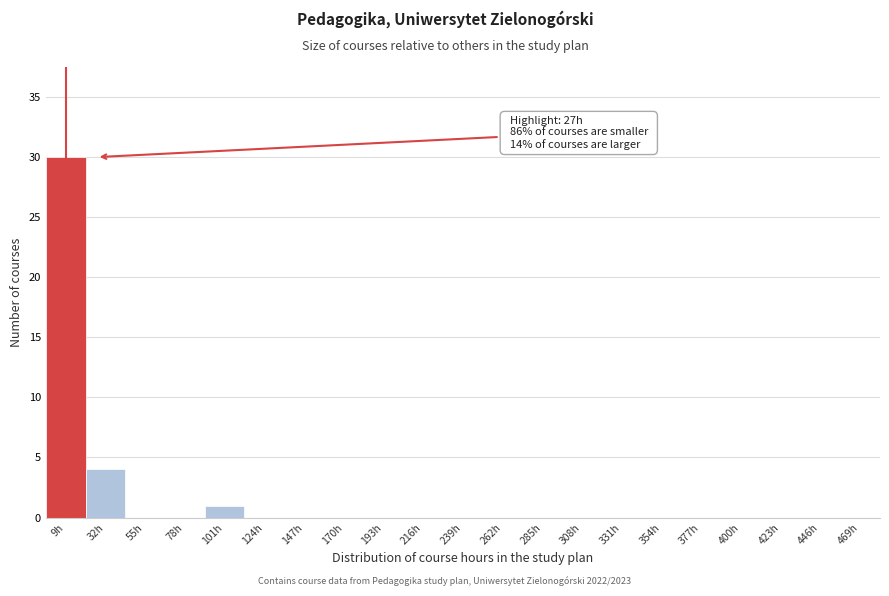

Reading left to right, list all the values displayed in this chart.

9h=30	32h=4	55h=0	78h=0	101h=1	124h=0	147h=0	170h=0	193h=0	216h=0	239h=0	262h=0	285h=0	308h=0	331h=0	354h=0	377h=0	400h=0	423h=0	446h=0	469h=0